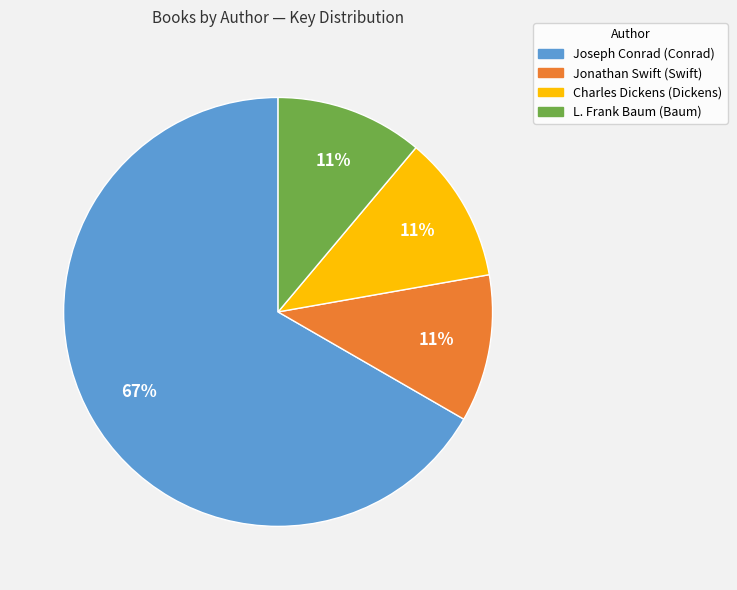

To the nearest percent, what is the difference between the largest and smallest slice percentages?

56%